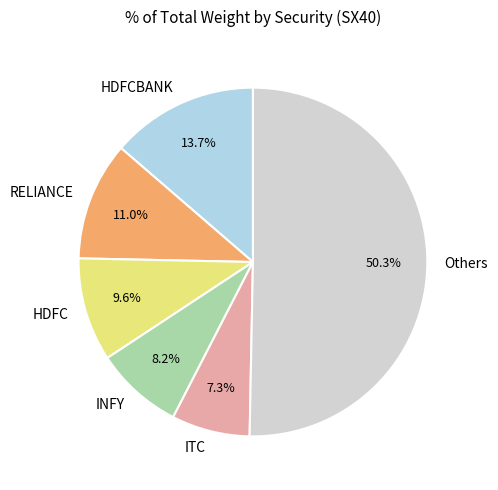

What portion of the pie excludes INFY?

91.8%